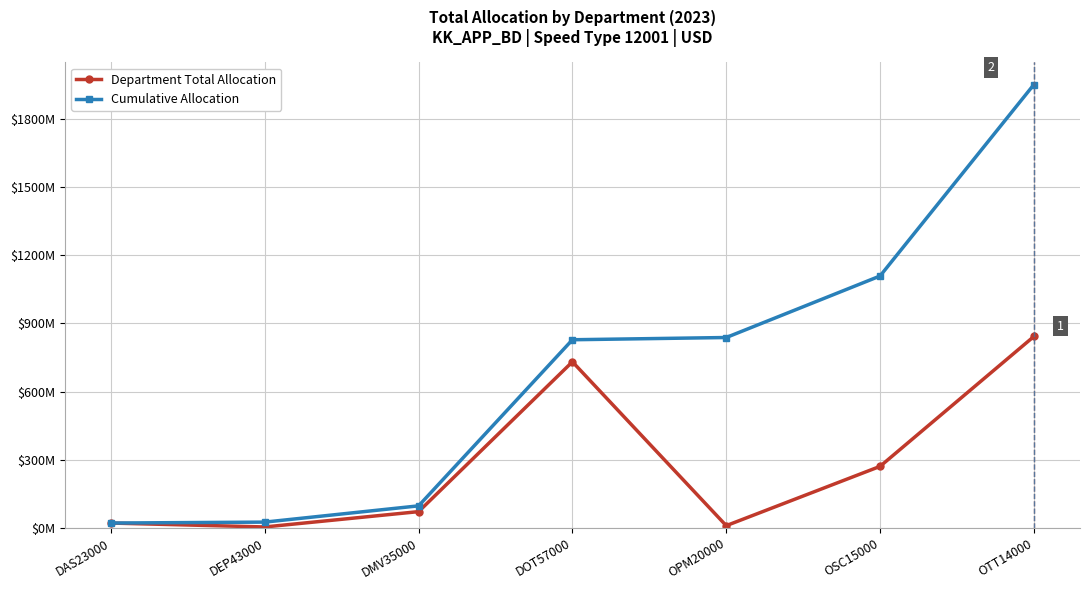

What is the label of the 4th point from the left?

DOT57000